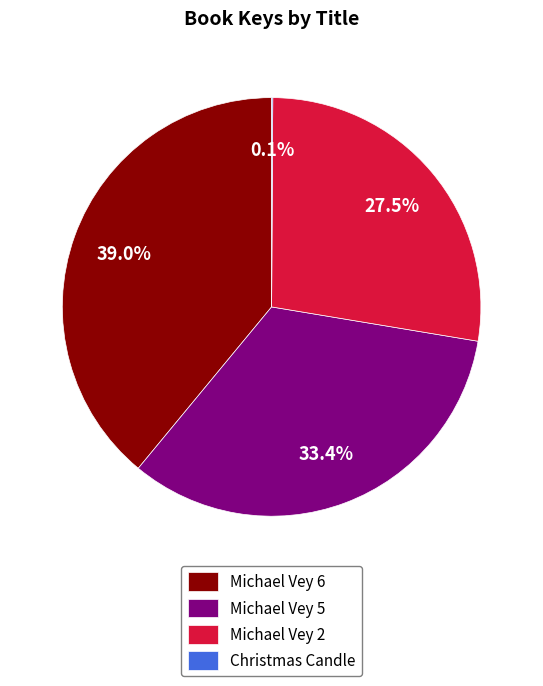

Which slice is the largest?

Michael Vey 6